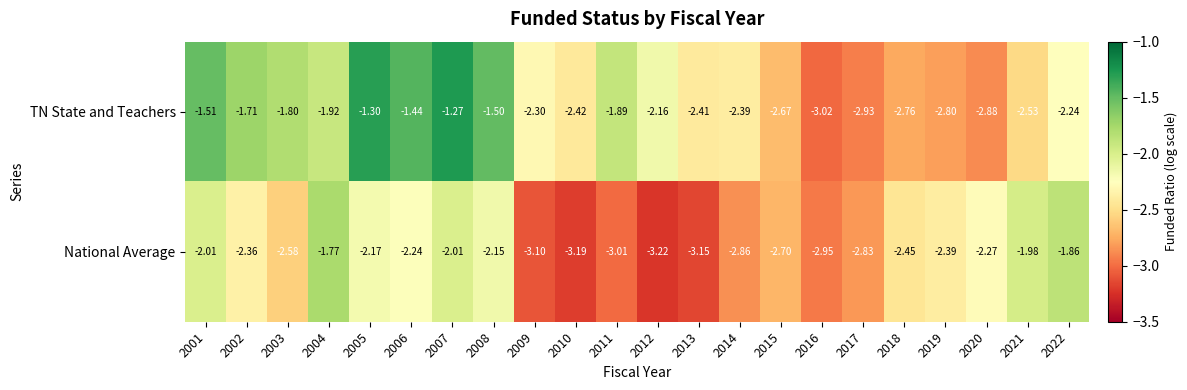

Which series has the widest spread of values?

TN State and Teachers